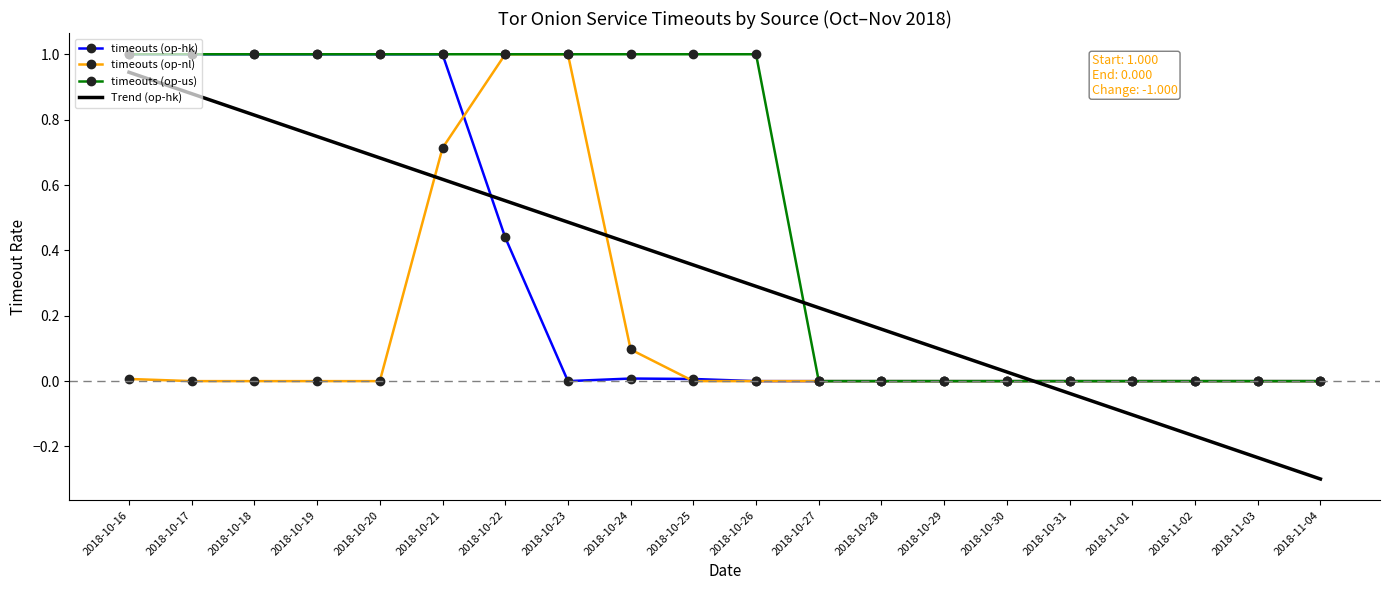

Is the value of timeouts (op-hk) at 2018-11-03 greater than the value of timeouts (op-us) at 2018-10-21?

No